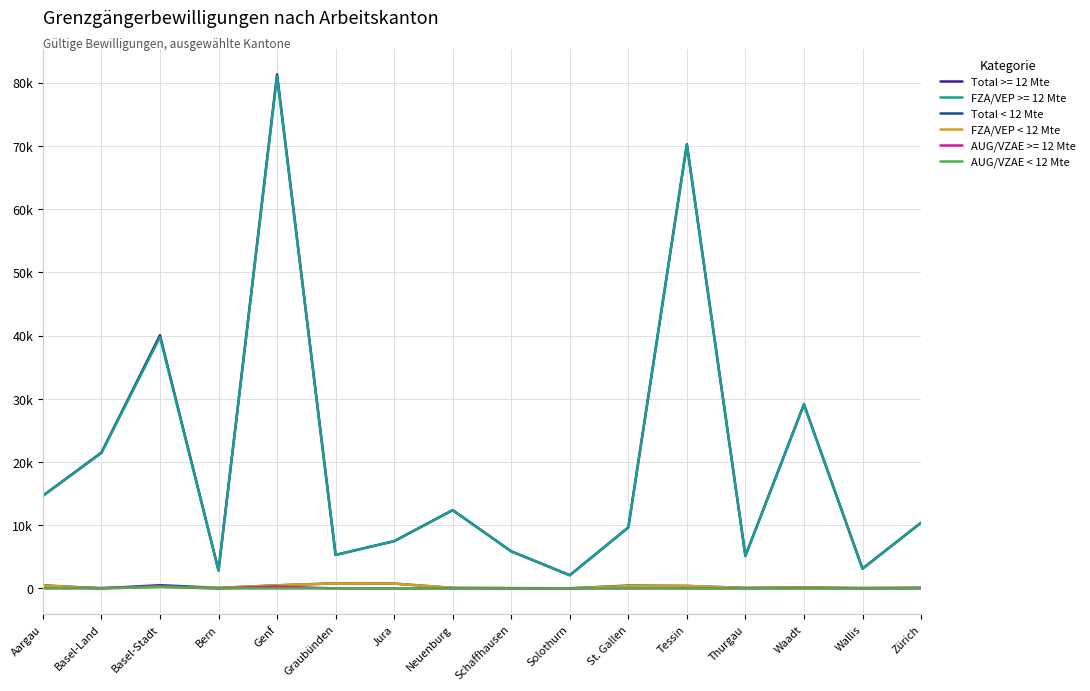

What is the sum of the Total < 12 Mte values at Graubünden and Wallis?

878